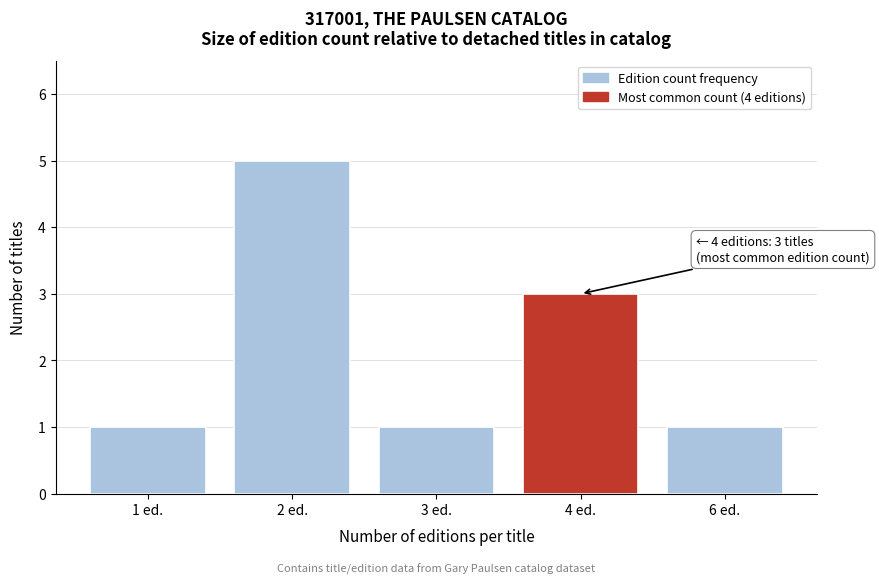

Reading left to right, extract all data points from this chart.

1 ed.=1	2 ed.=5	3 ed.=1	4 ed.=3	6 ed.=1